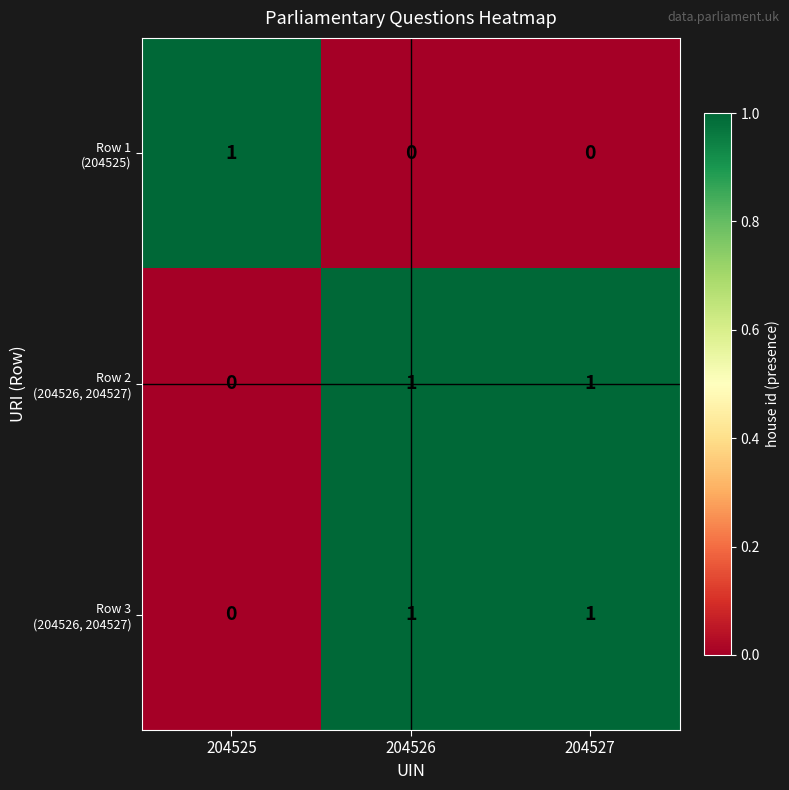

What is the spread (max minus min) of values at 204525?

1